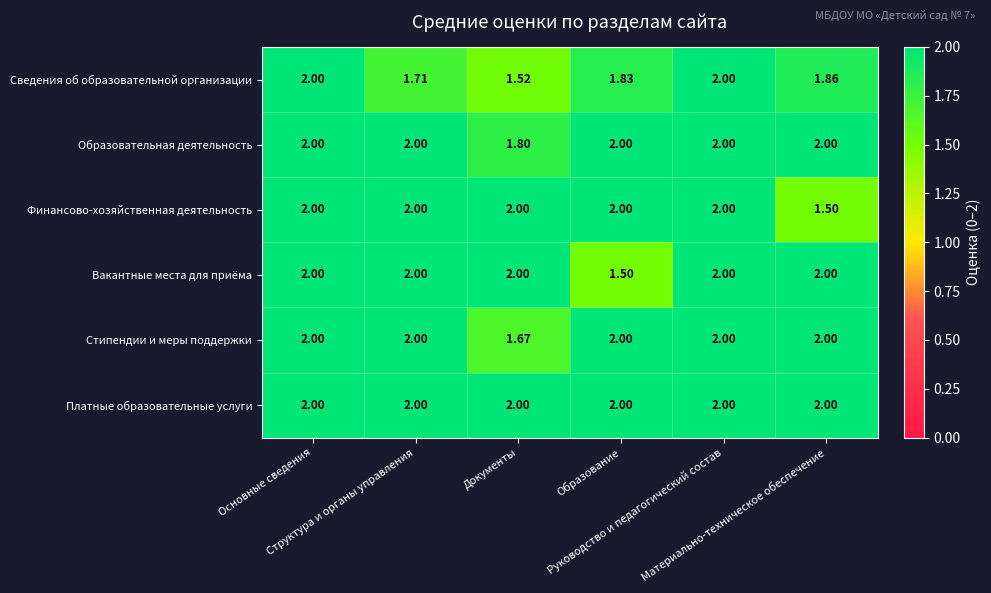

Which series has the largest total across all categories?

Платные образовательные услуги